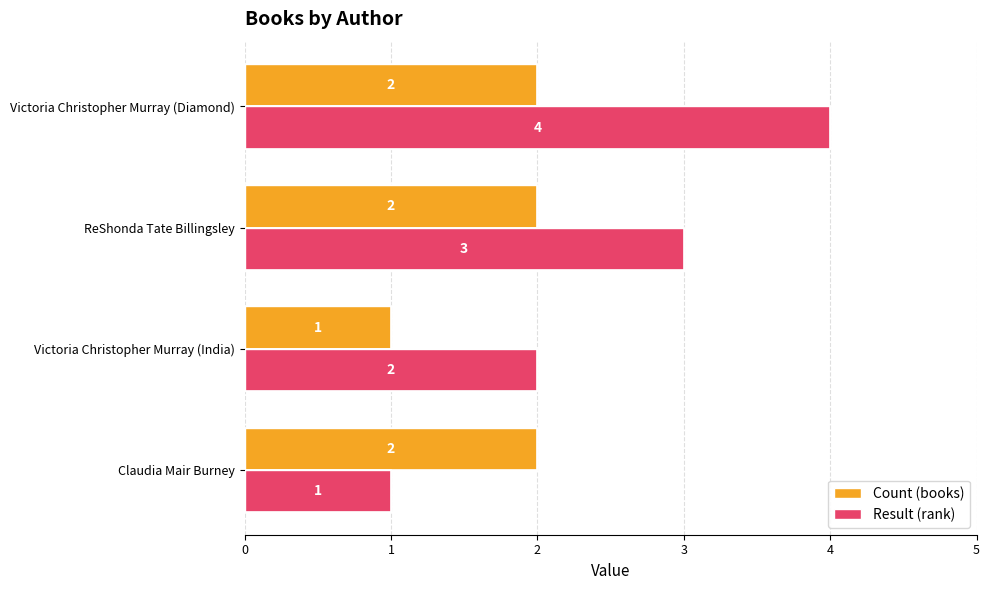

Rank the categories by Result (rank) value from highest to lowest.

Victoria Christopher Murray (Diamond), ReShonda Tate Billingsley, Victoria Christopher Murray (India), Claudia Mair Burney